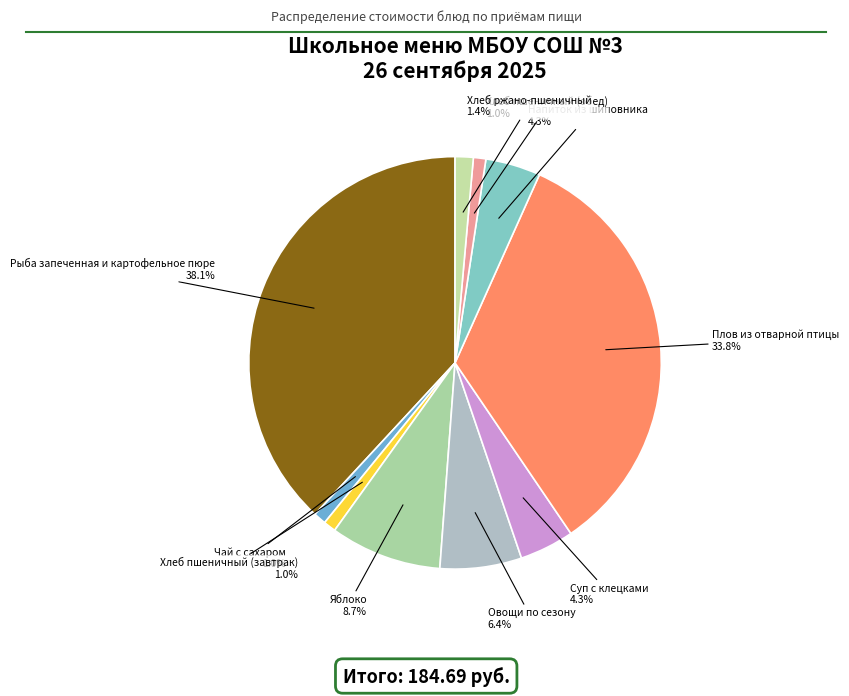

Does Плов из отварной птицы account for over 50% of the chart?

No